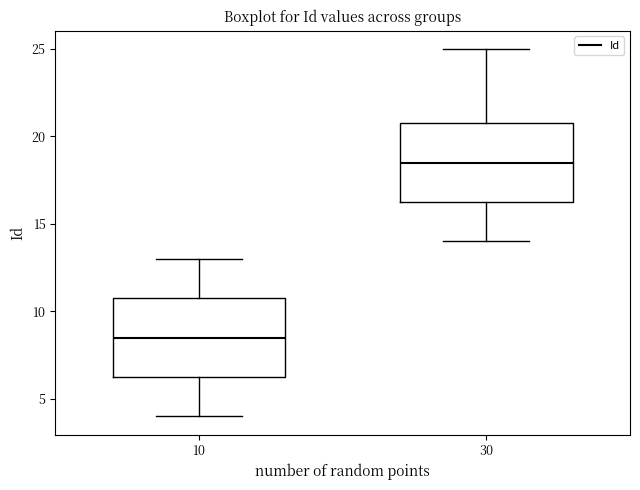

Reading left to right, read every box against the y-axis: the position of its median line, the range the box covers, and the ends of its whiskers. The values are not printed on the chart, so give them approximately, as read against the axis.

10: median 8.5, box 6.5 to 11.0, whiskers 4.0 to 13.0
30: median 18.5, box 16.5 to 21.0, whiskers 14.0 to 25.0